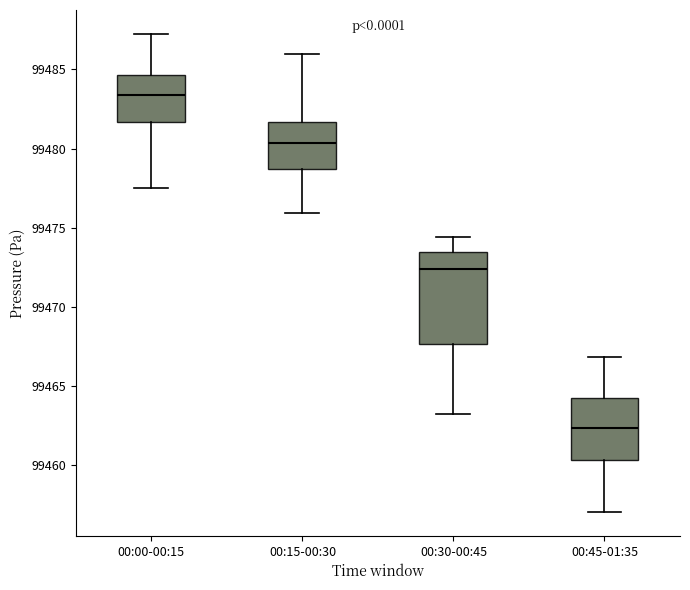

Where does the median line of the box for 00:15-00:30 sit on the y-axis? The values are not printed on the chart, so give them approximately, as read against the axis.

99480.5